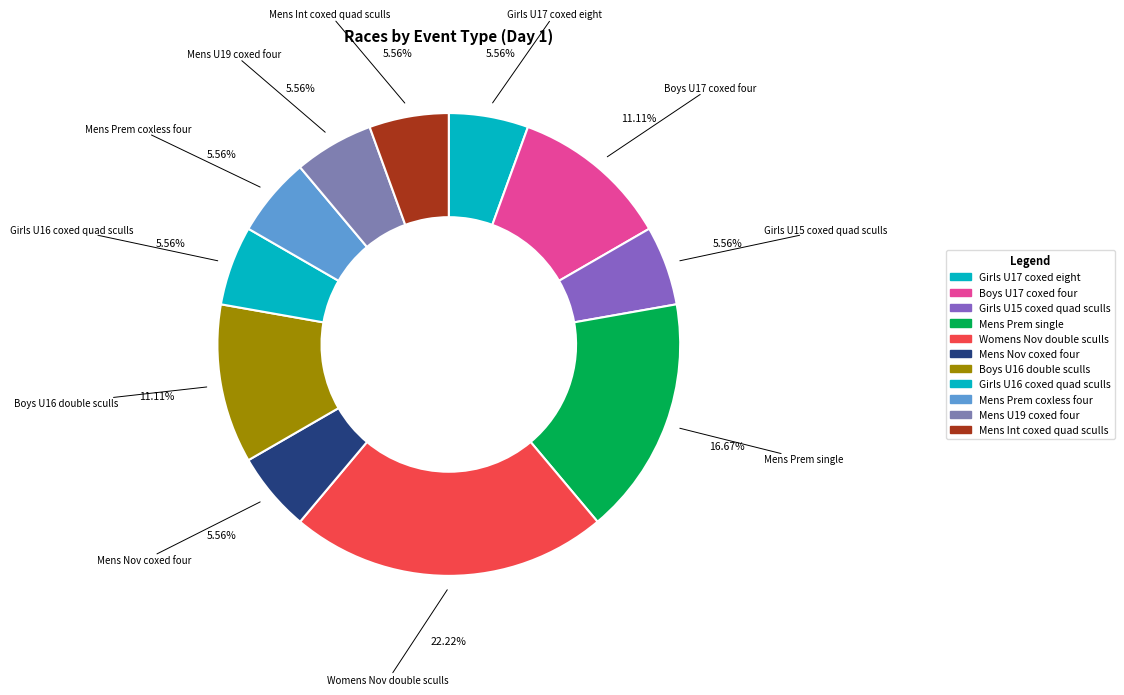

To the nearest percent, what is the combined percentage of Mens Prem single and Girls U15 coxed quad sculls?

22%